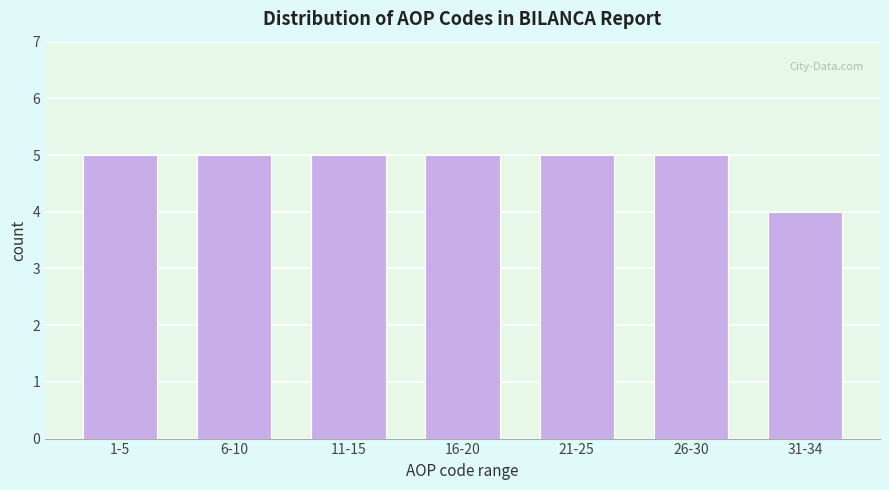

Reading left to right, what are all the values shown in this chart?

5	5	5	5	5	5	4